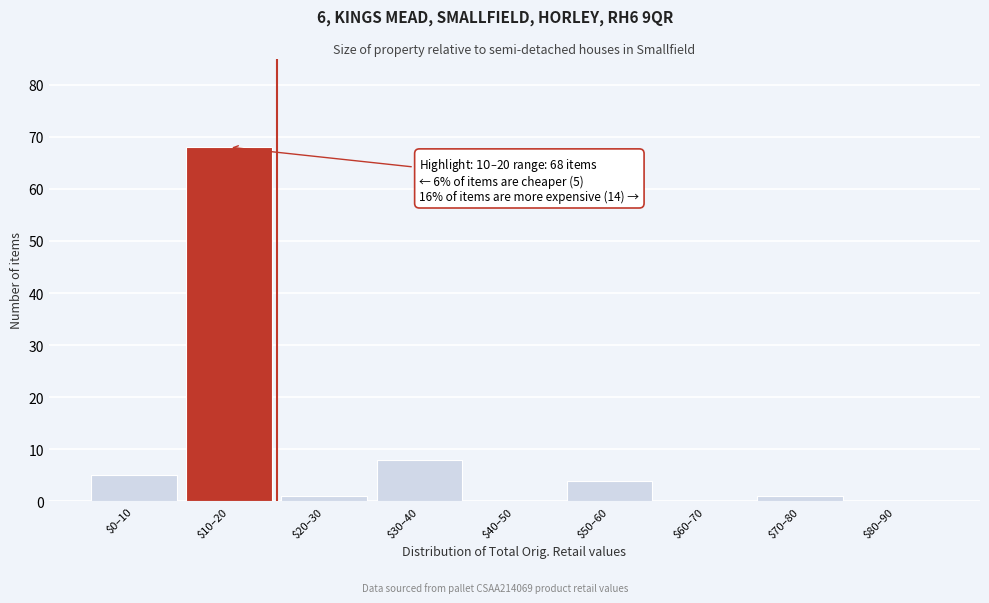

At which label is the value closest to 34?

$30–40